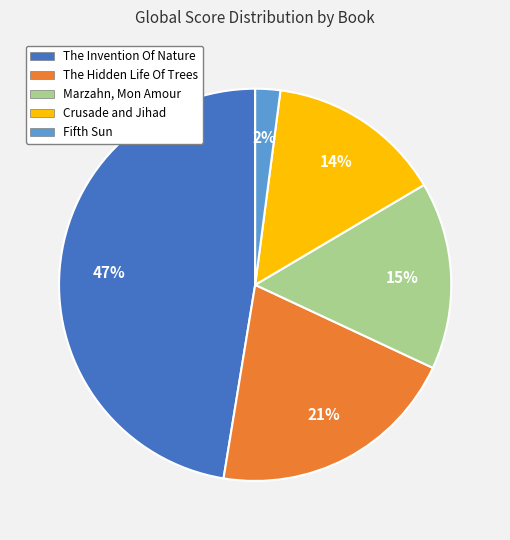

To the nearest percent, what portion does Crusade and Jihad represent?

14%